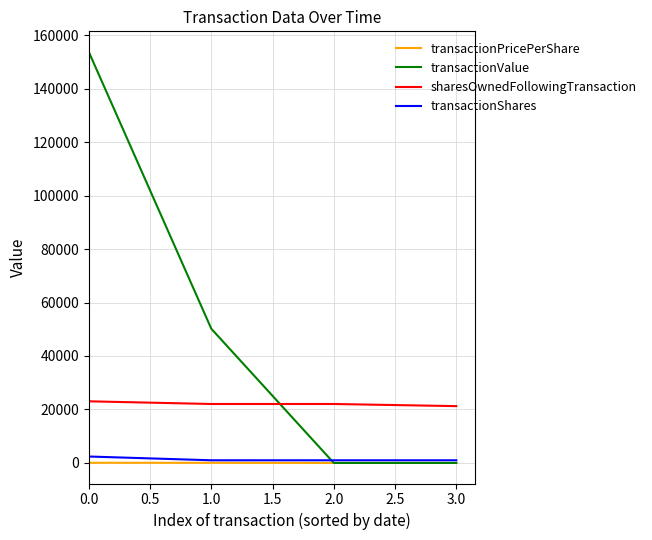

What is the highest value of the sharesOwnedFollowingTransaction series?

23050.0